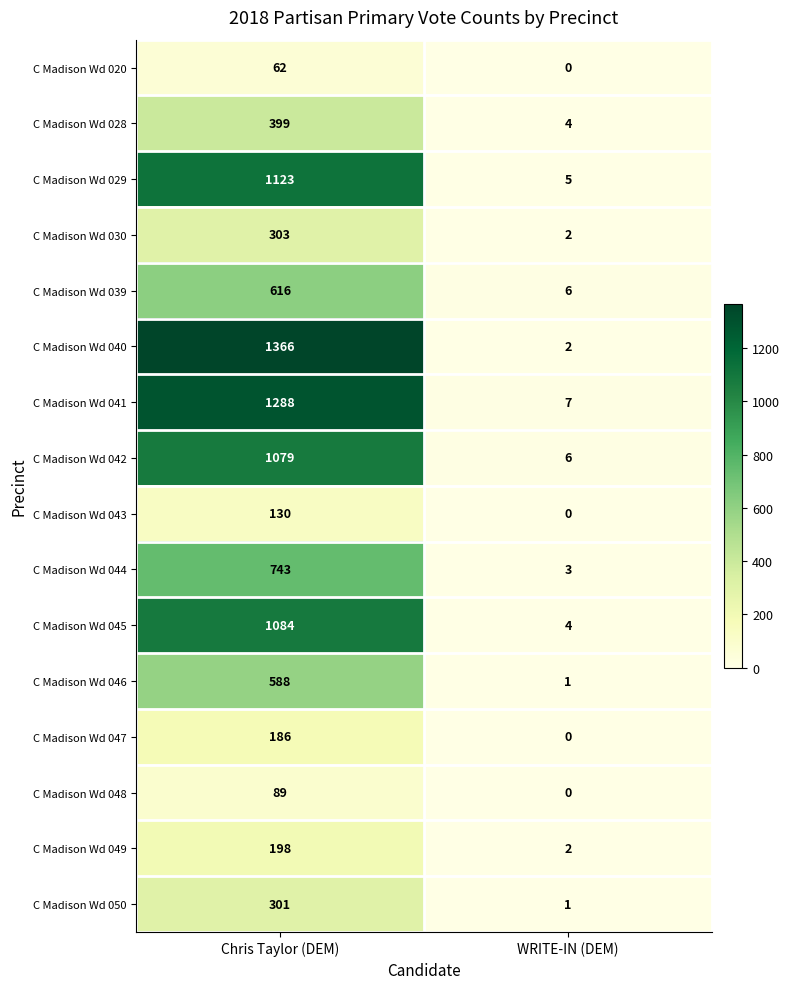

Is the value of C Madison Wd 044 at WRITE-IN (DEM) greater than the value of C Madison Wd 020 at WRITE-IN (DEM)?

Yes